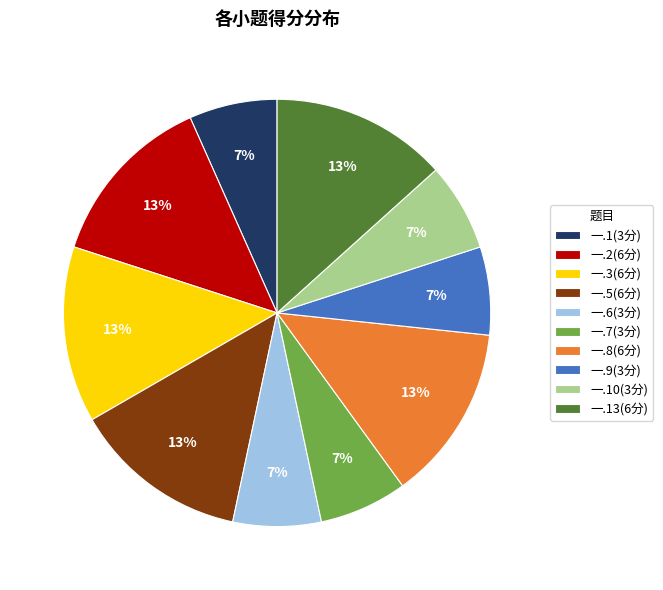

Does 一.10(3分) account for over 50% of the chart?

No